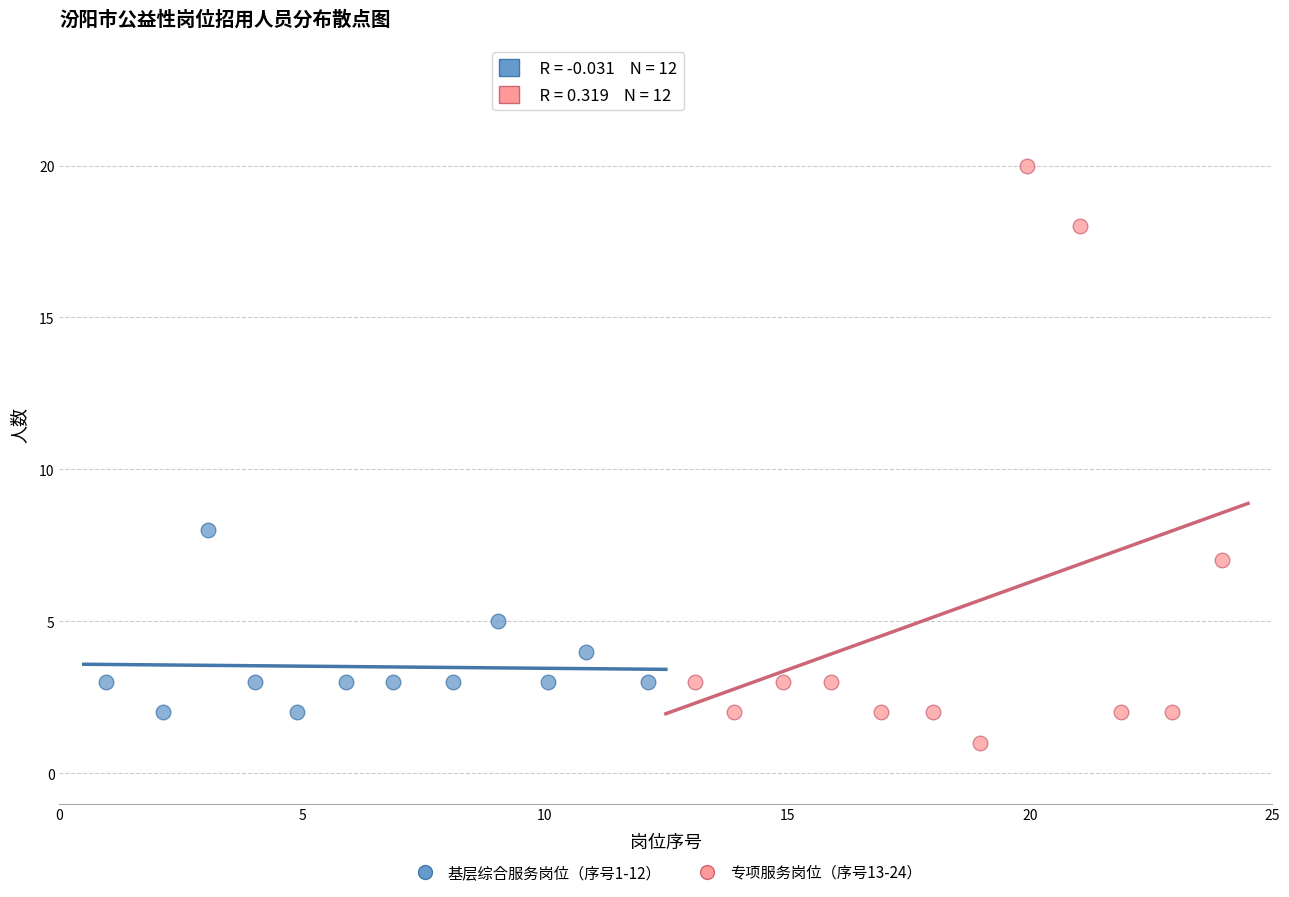

Which series has the widest spread of Y values?

专项服务岗位（序号13-24）